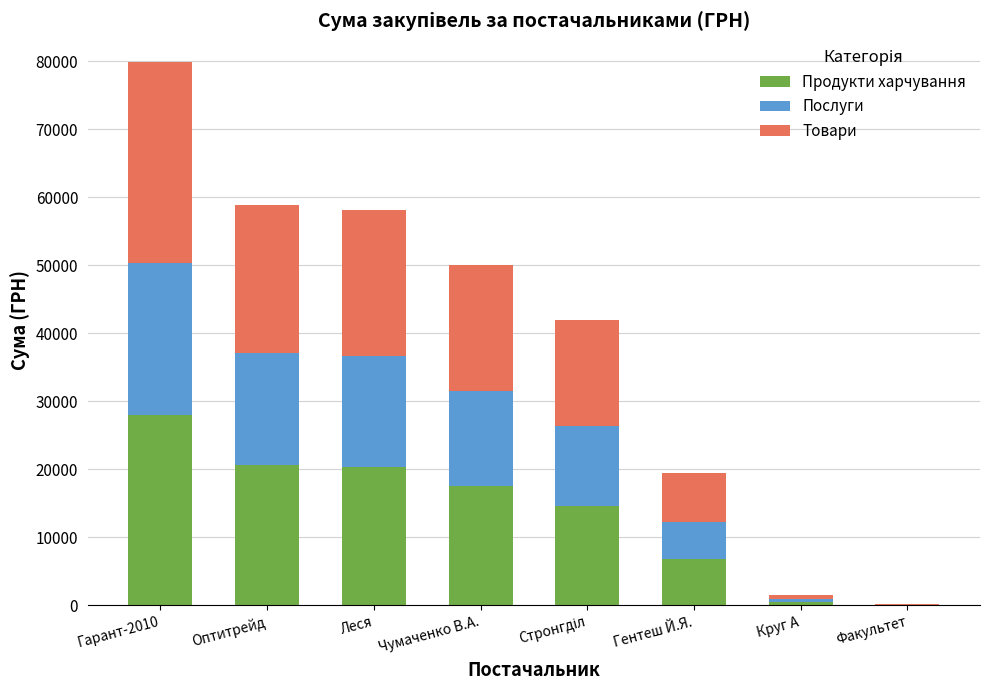

True or false: Продукти харчування has a value of 34869.2 at Оптитрейд.

False